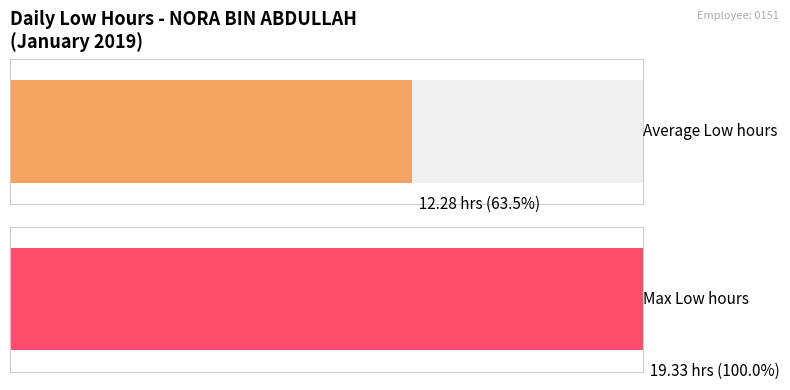

Are the bars grouped side by side (vs. stacked)?

No